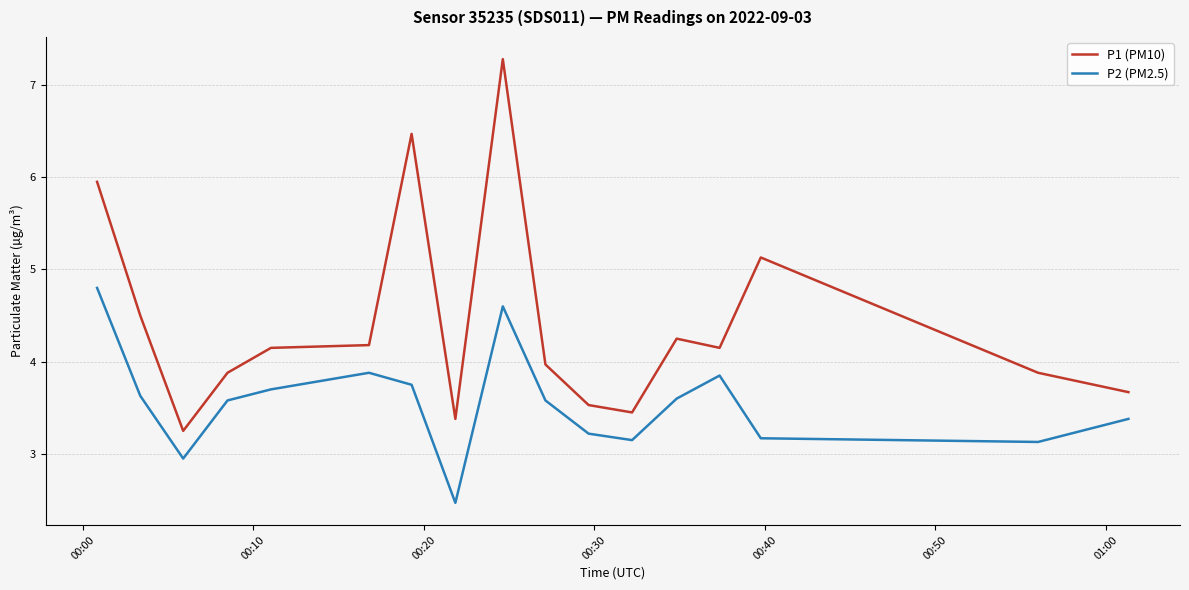

What is the lowest value of the P2 (PM2.5) series?

2.5